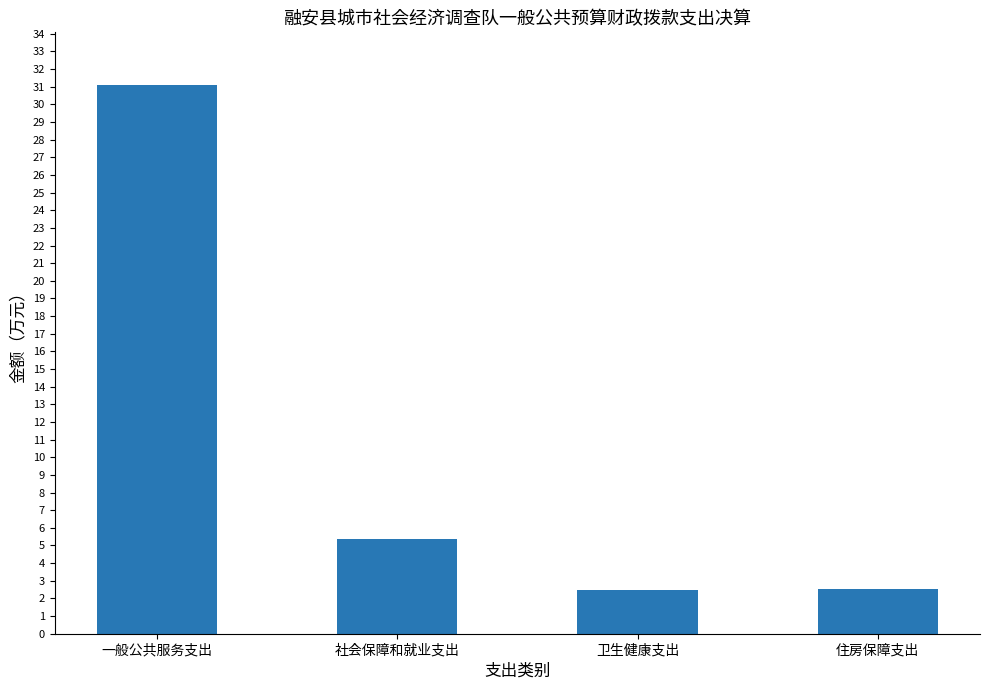

Reading left to right, transcribe all the data shown in this chart.

31.1	5.4	2.5	2.5